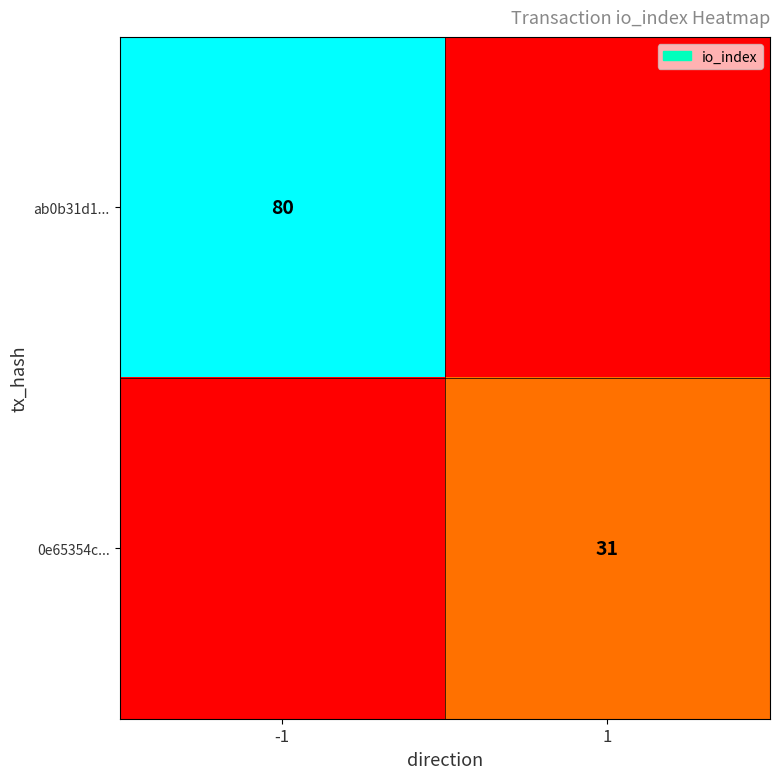

Which has a higher value, -1 or 1?

-1